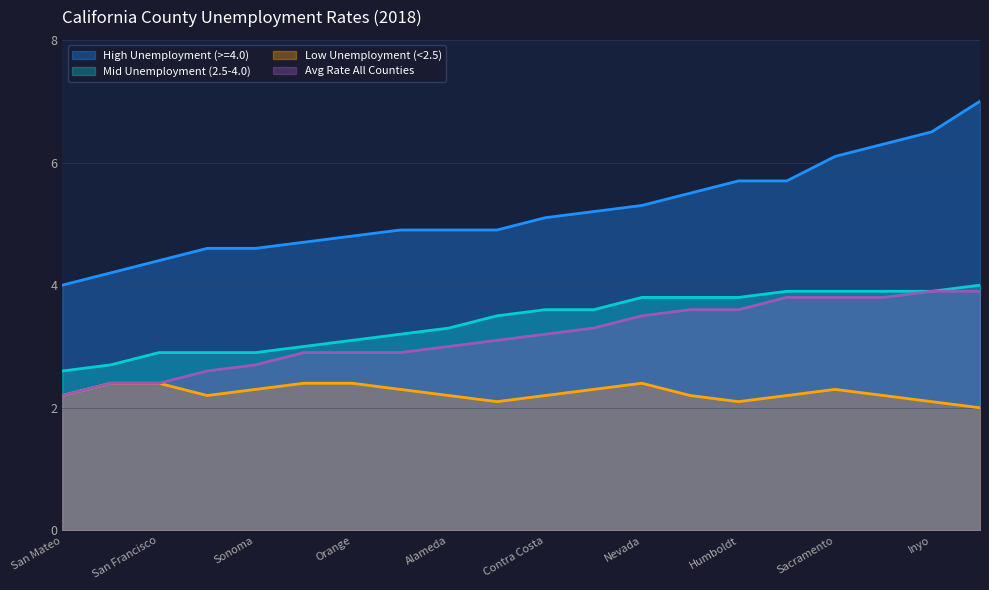

Between Santa Clara and Placer, which is larger?

Placer